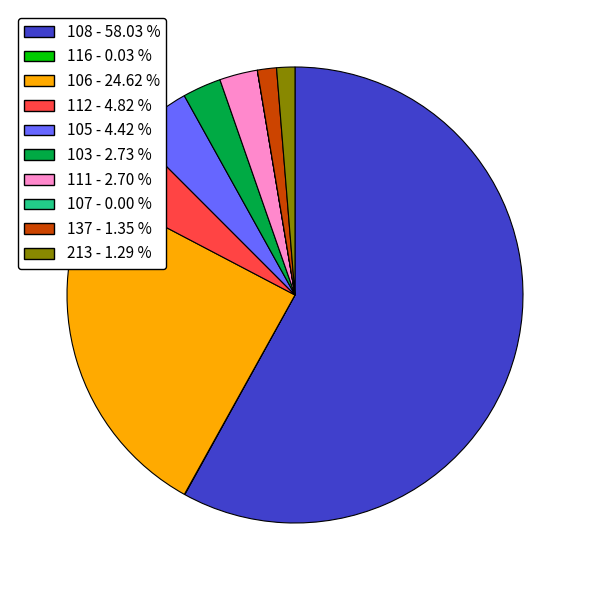

Do 112 and 111 together represent more than half of the pie?

No